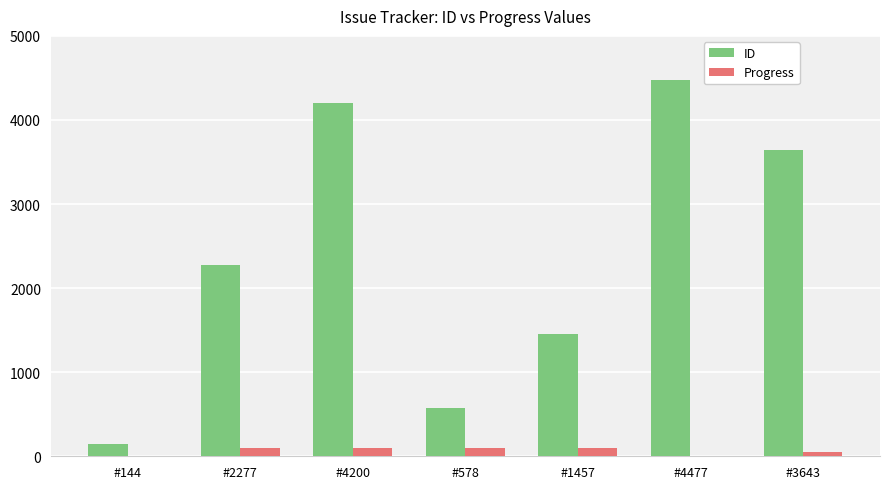

What is the greatest value displayed?

4477